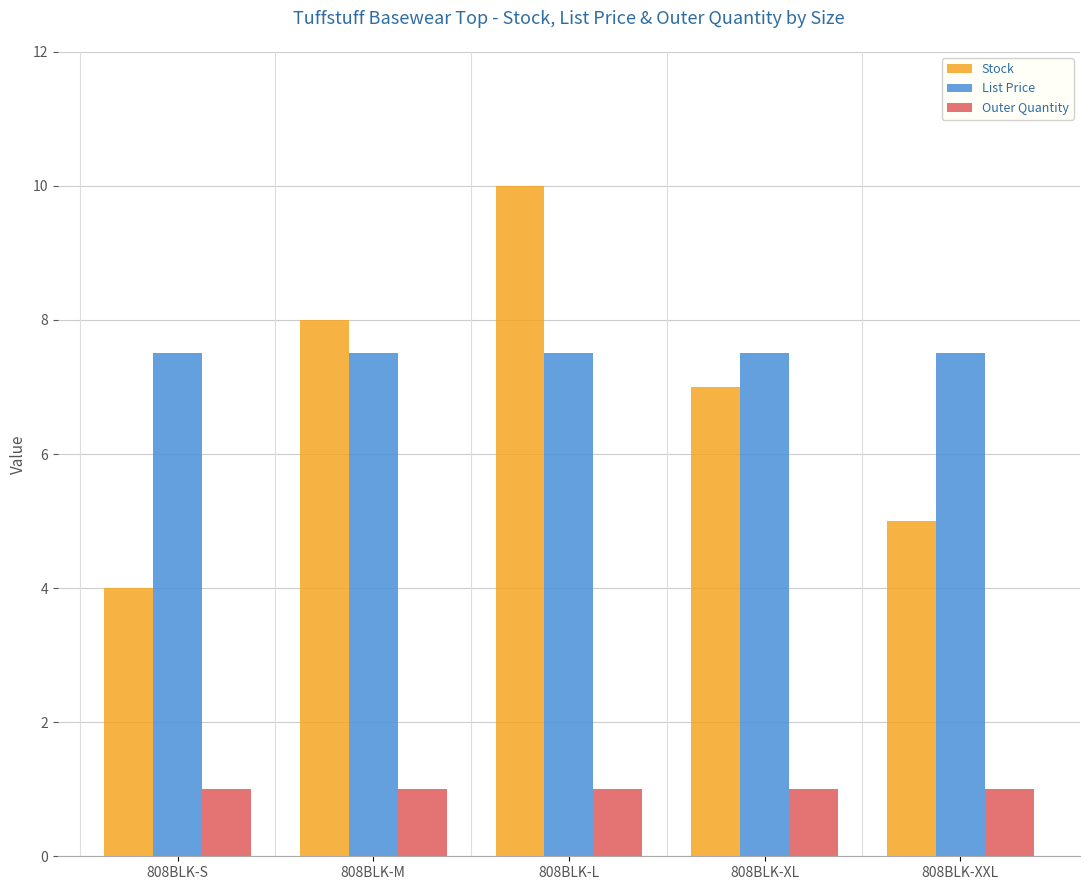

Reading left to right, what are all the values shown in this chart?

Stock: 4.0	8.0	10.0	7.0	5.0
List Price: 7.5	7.5	7.5	7.5	7.5
Outer Quantity: 1.0	1.0	1.0	1.0	1.0